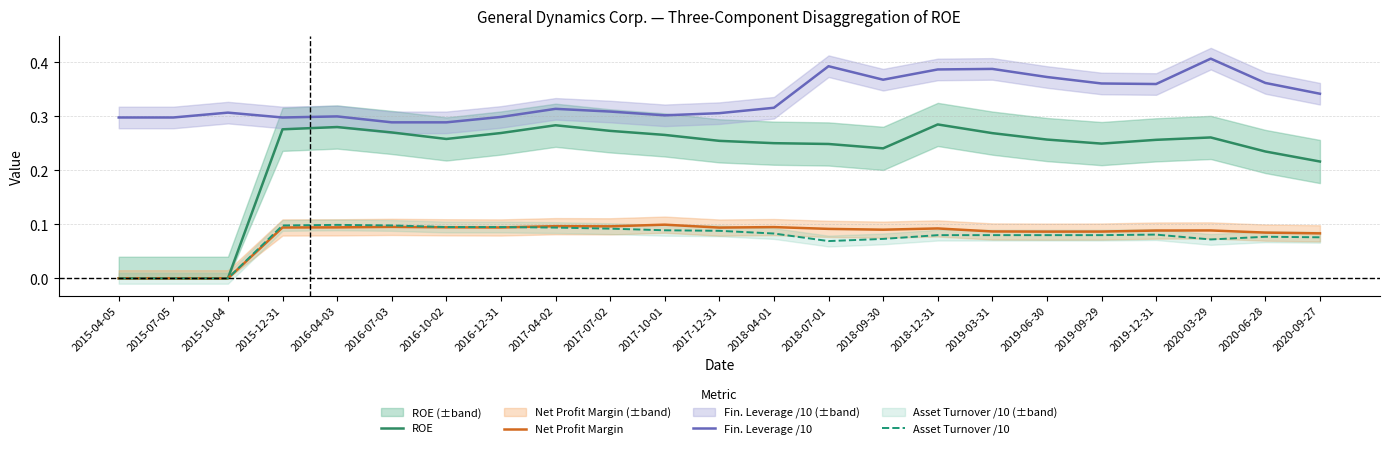

What is the label of the 15th point from the left?

2018-09-30